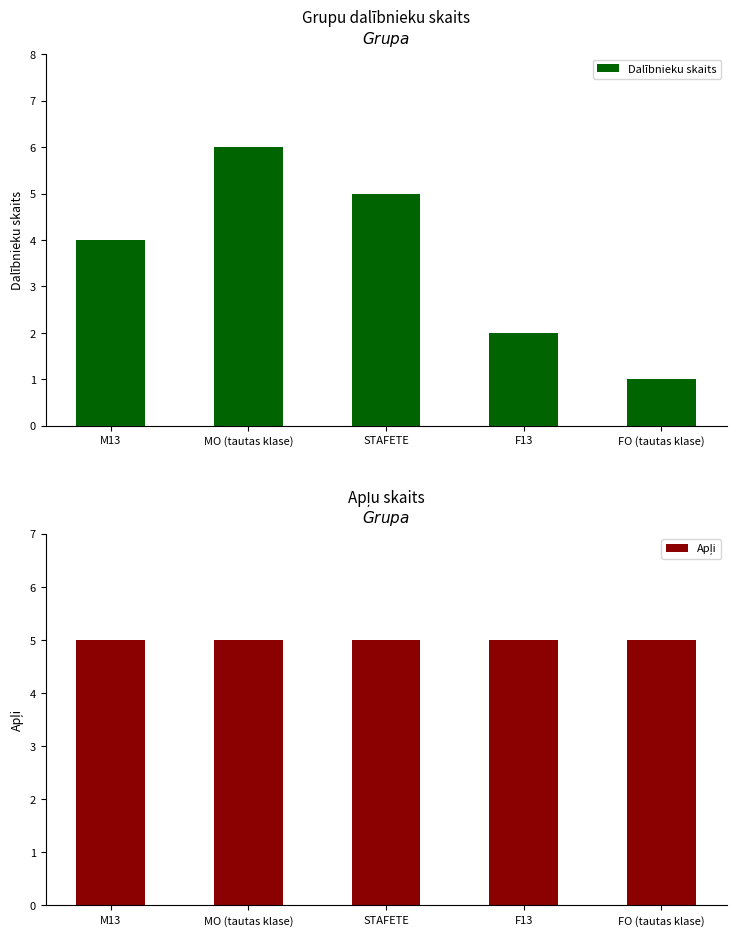

What is the minimum value for Apļi?

5